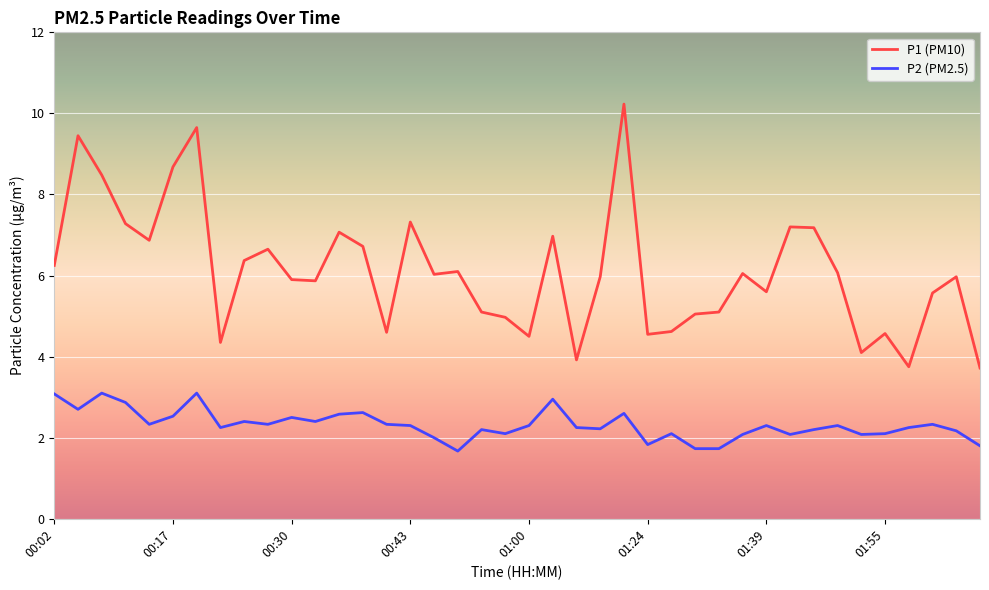

Which series has the largest total across all categories?

P1 (PM10)